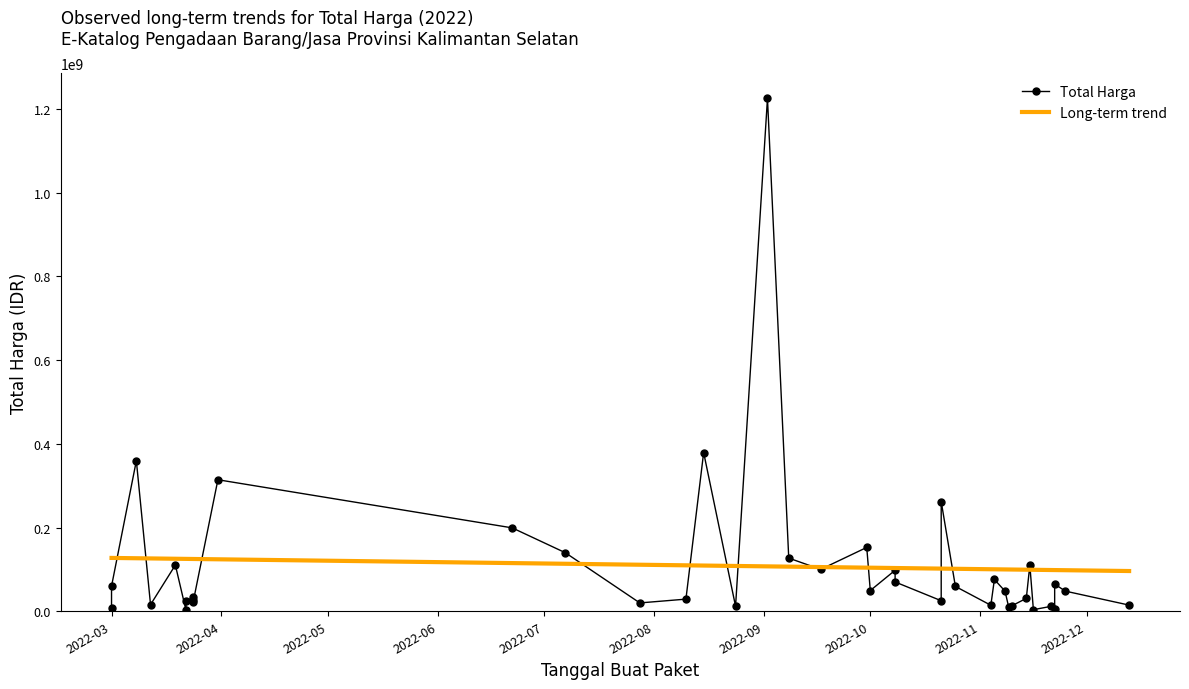

How many data points in Long-term trend are less than 105599040?

20